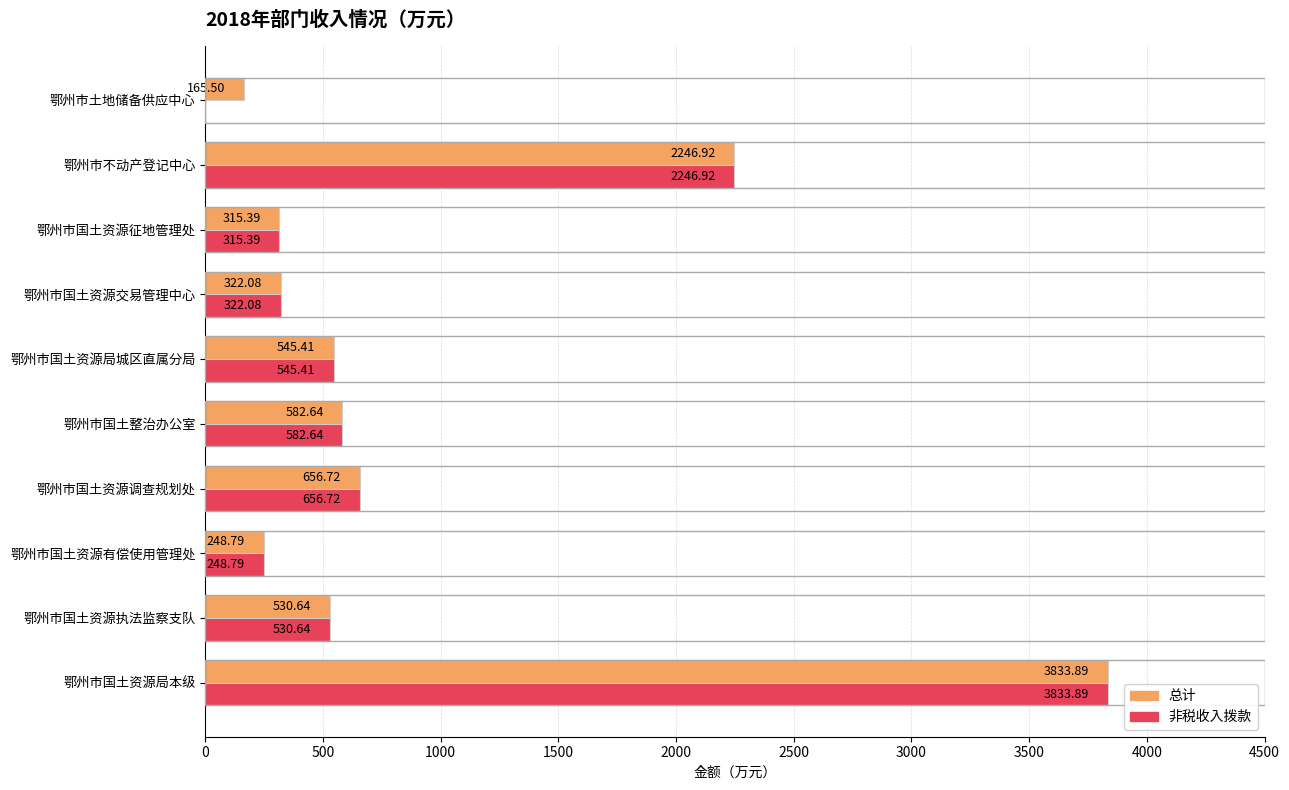

At which category does the chart reach its peak across all series?

鄂州市国土资源局本级